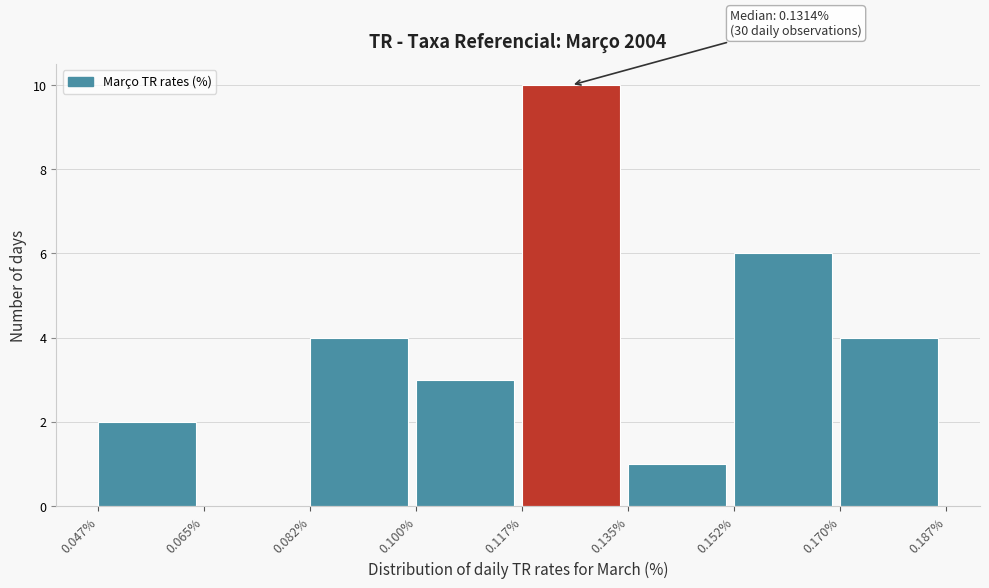

Which range on the x-axis has the tallest bar?

0.117% to 0.135%